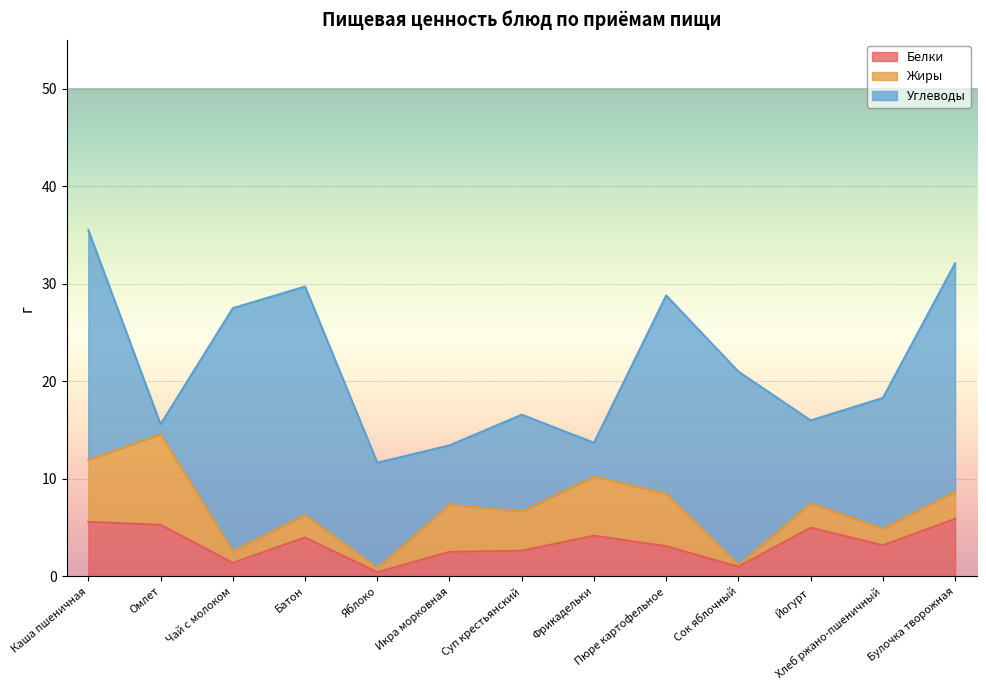

True or false: Белки has more than 1 interior local peaks.

True